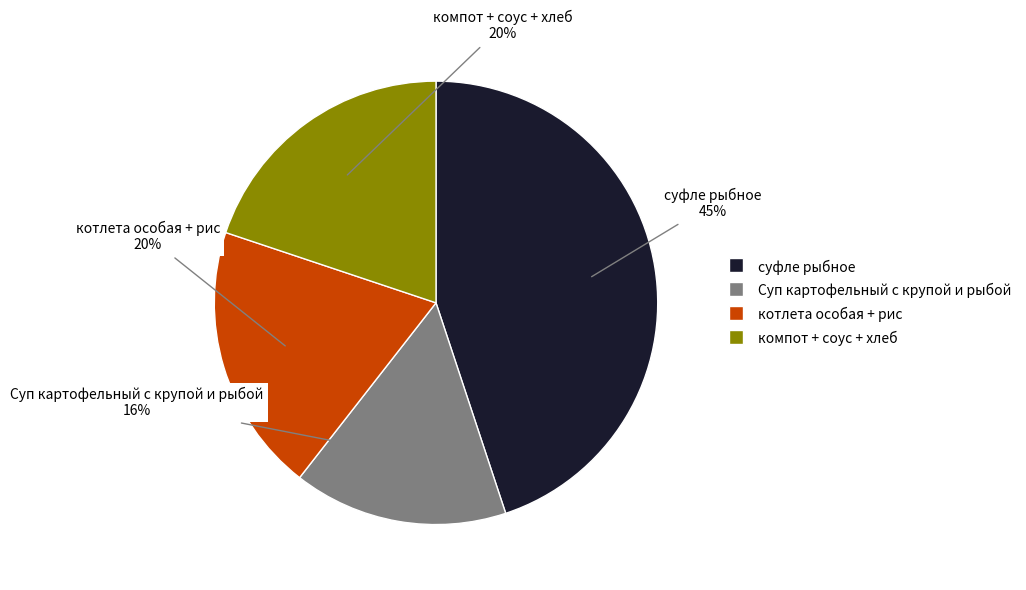

To the nearest percent, what is the difference between the largest and smallest slice percentages?

29%